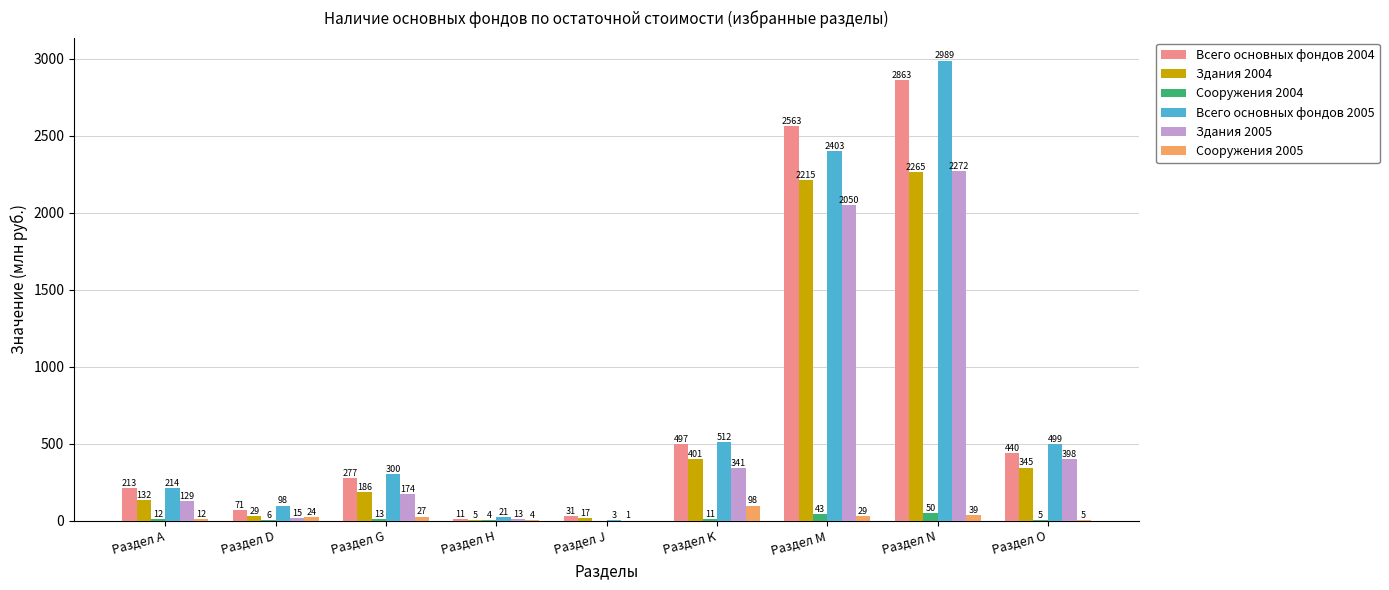

At which category does the chart reach its peak across all series?

Раздел N